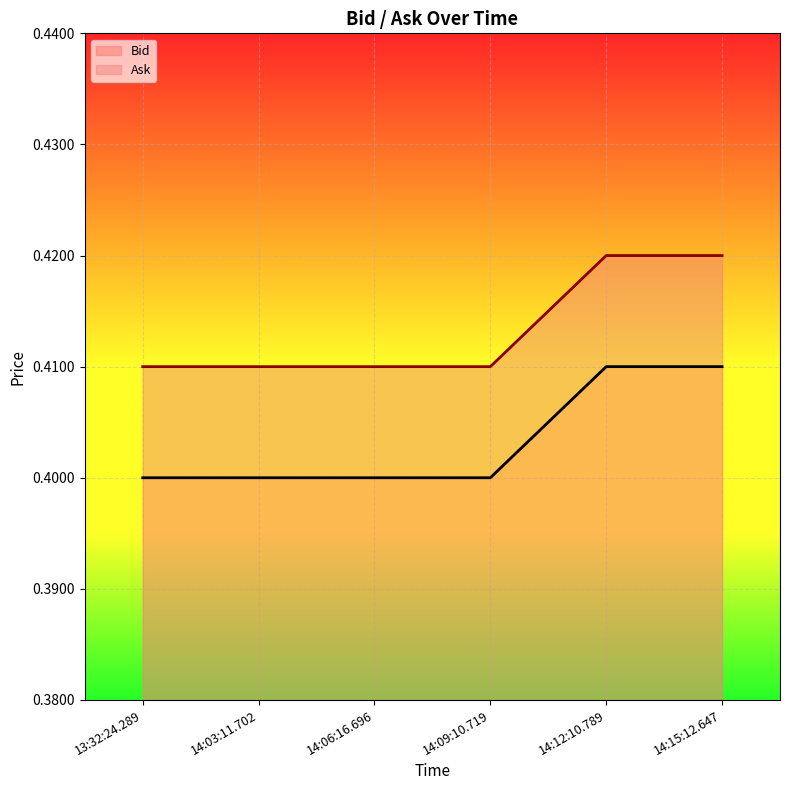

Reading right to left, extract all data points from this chart.

Bid: 14:15:12.647=0.4	14:12:10.789=0.4	14:09:10.719=0.4	14:06:16.696=0.4	14:03:11.702=0.4	13:32:24.289=0.4
Ask: 14:15:12.647=0.4	14:12:10.789=0.4	14:09:10.719=0.4	14:06:16.696=0.4	14:03:11.702=0.4	13:32:24.289=0.4